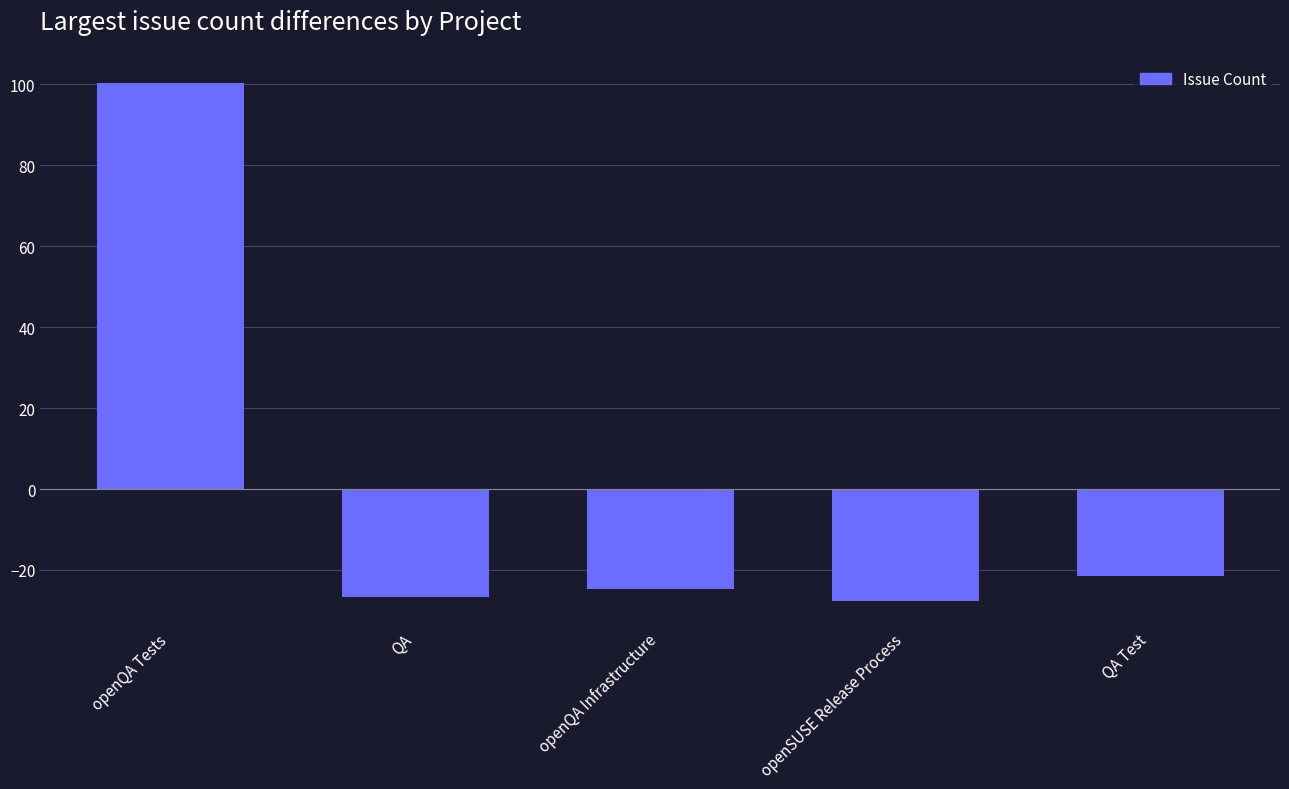

How many values are below -24?

3